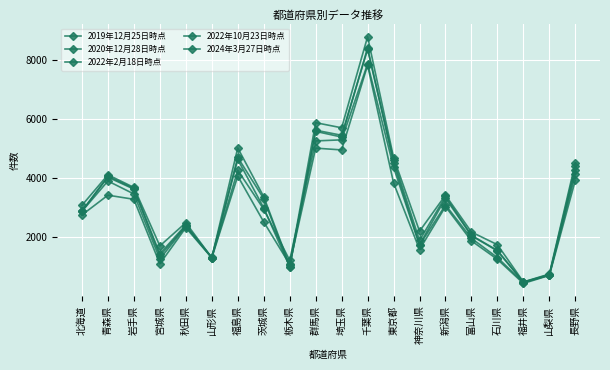

Does the chart have visible grid lines?

Yes